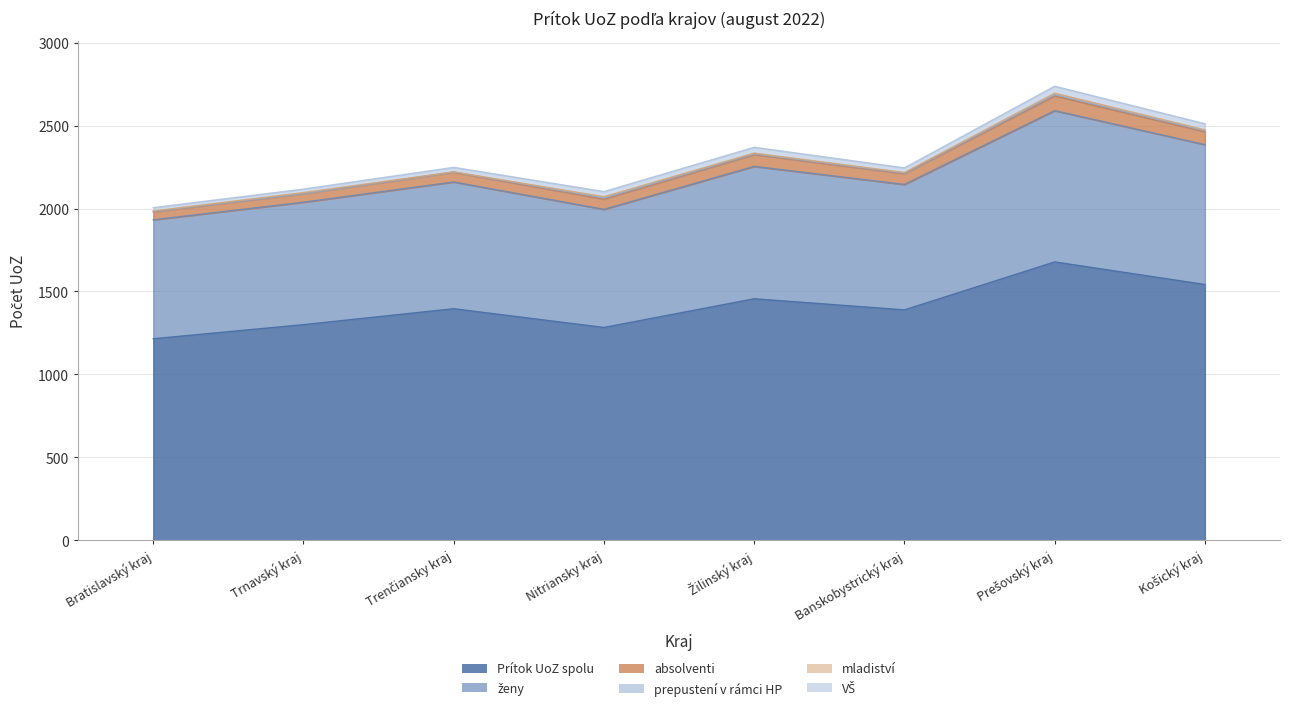

What is the total value across all series at Nitriansky kraj?

2102